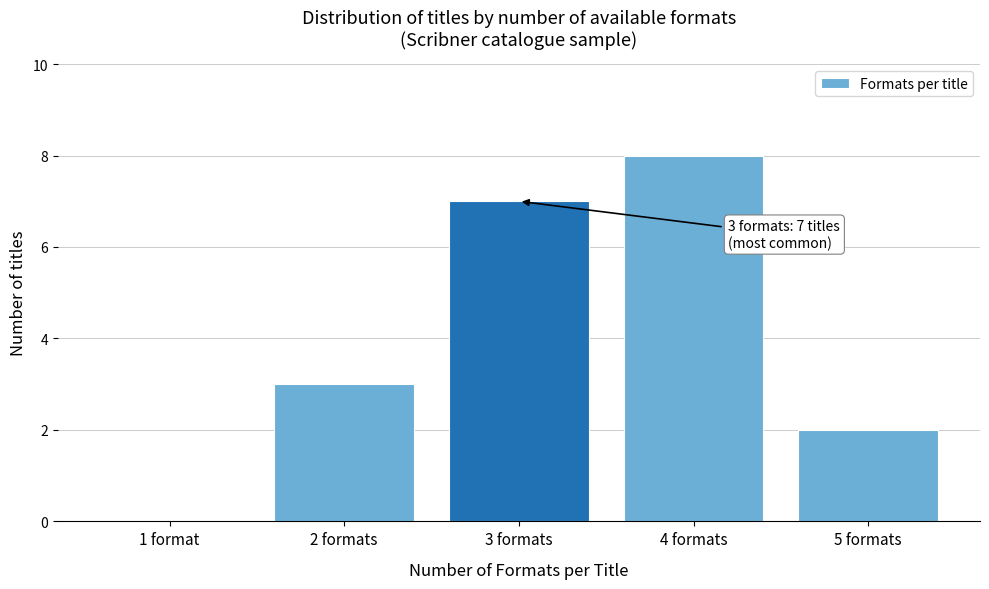

Reading right to left, extract all data points from this chart.

5 formats=2	4 formats=8	3 formats=7	2 formats=3	1 format=0